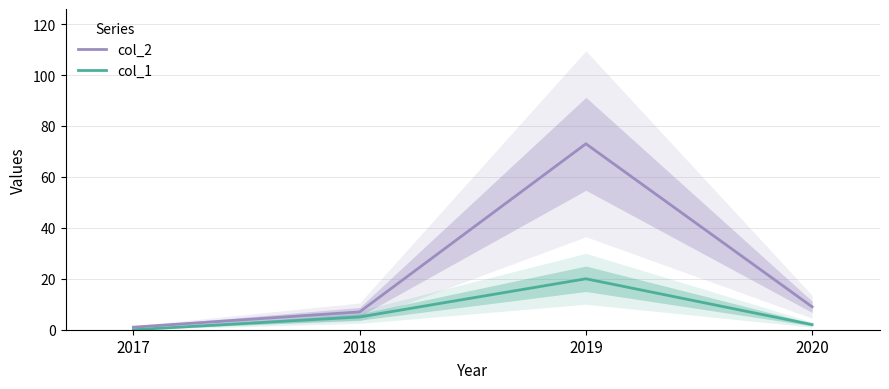

Rank the categories by col_1 value from lowest to highest.

2017, 2020, 2018, 2019